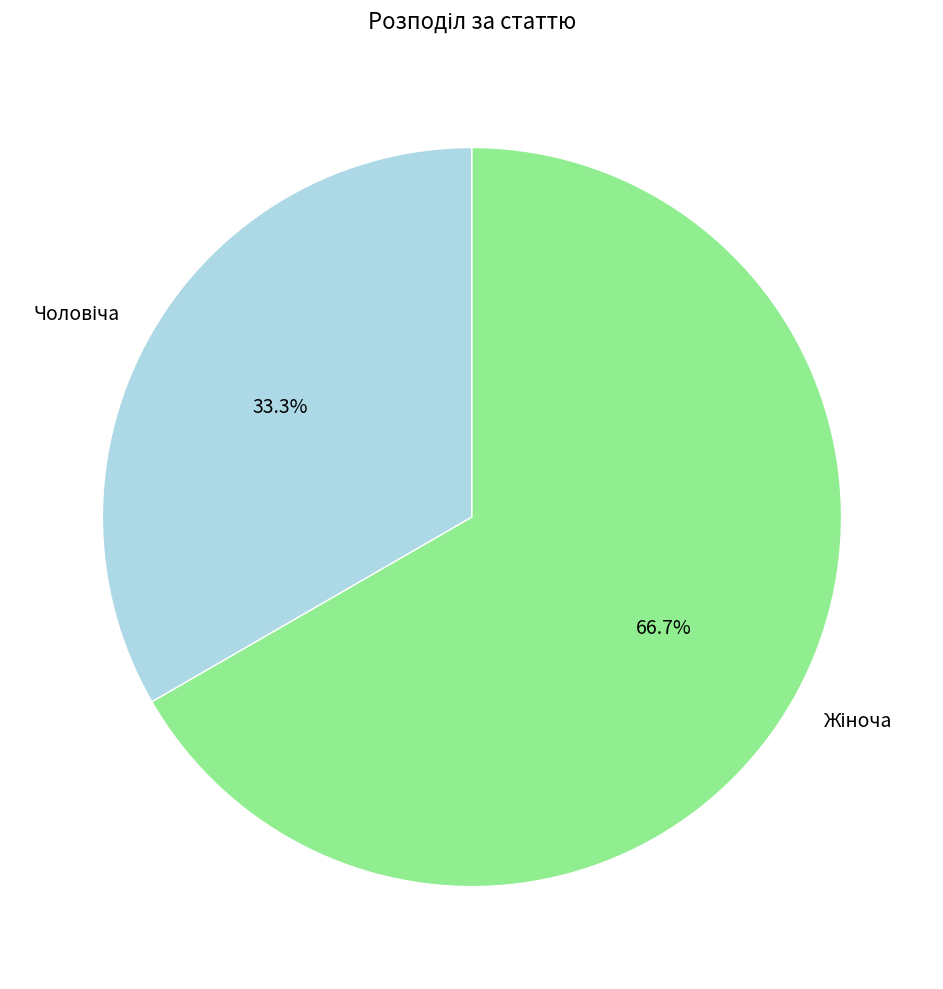

Is there a majority slice in this chart?

Yes